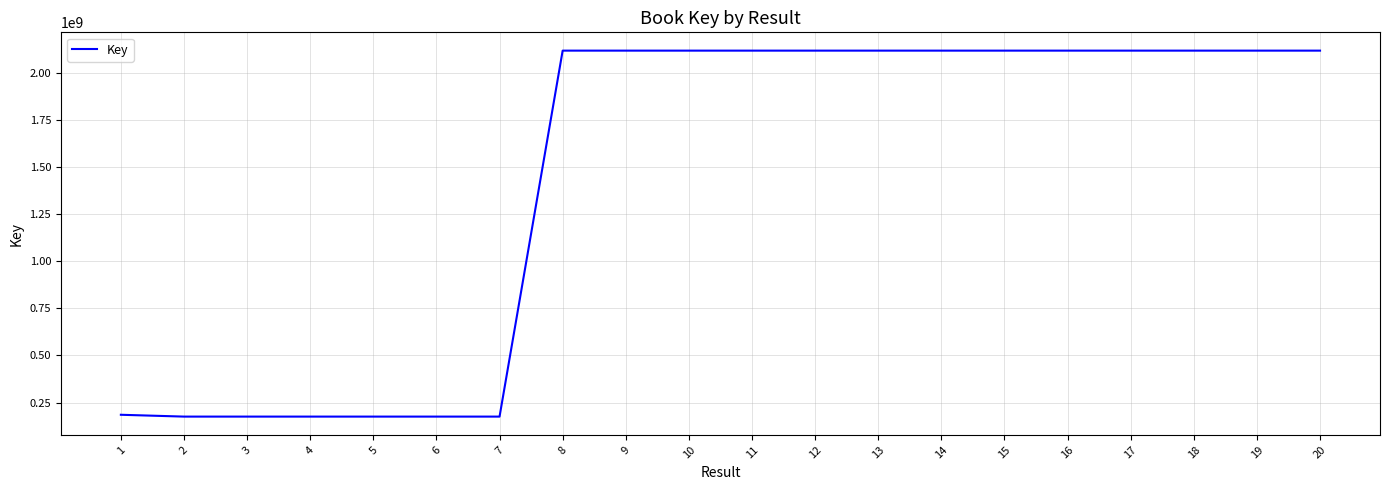

How many series are shown in this chart?

1